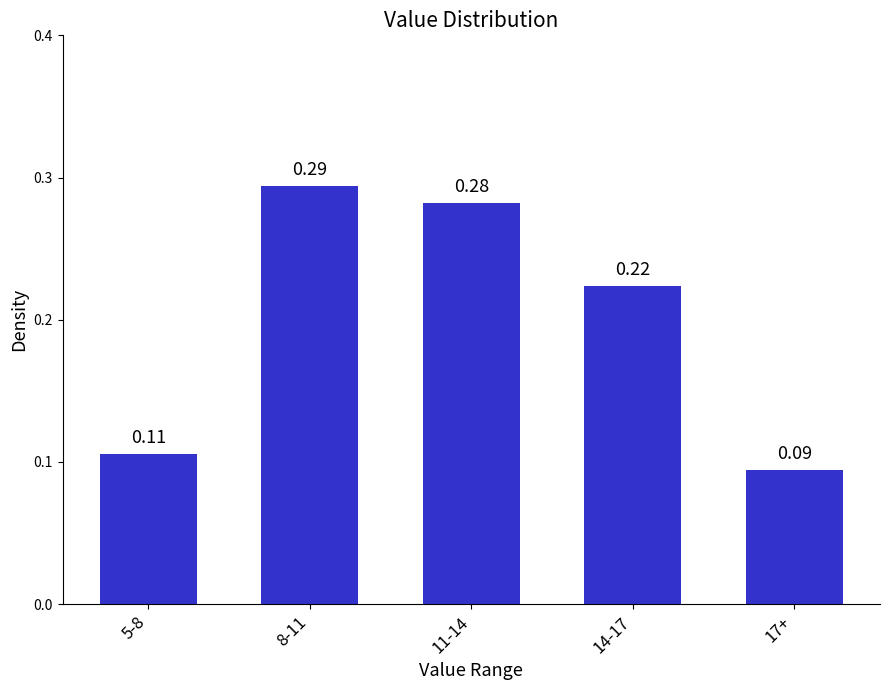

List the labels in order of value, largest first.

8-11, 11-14, 14-17, 5-8, 17+